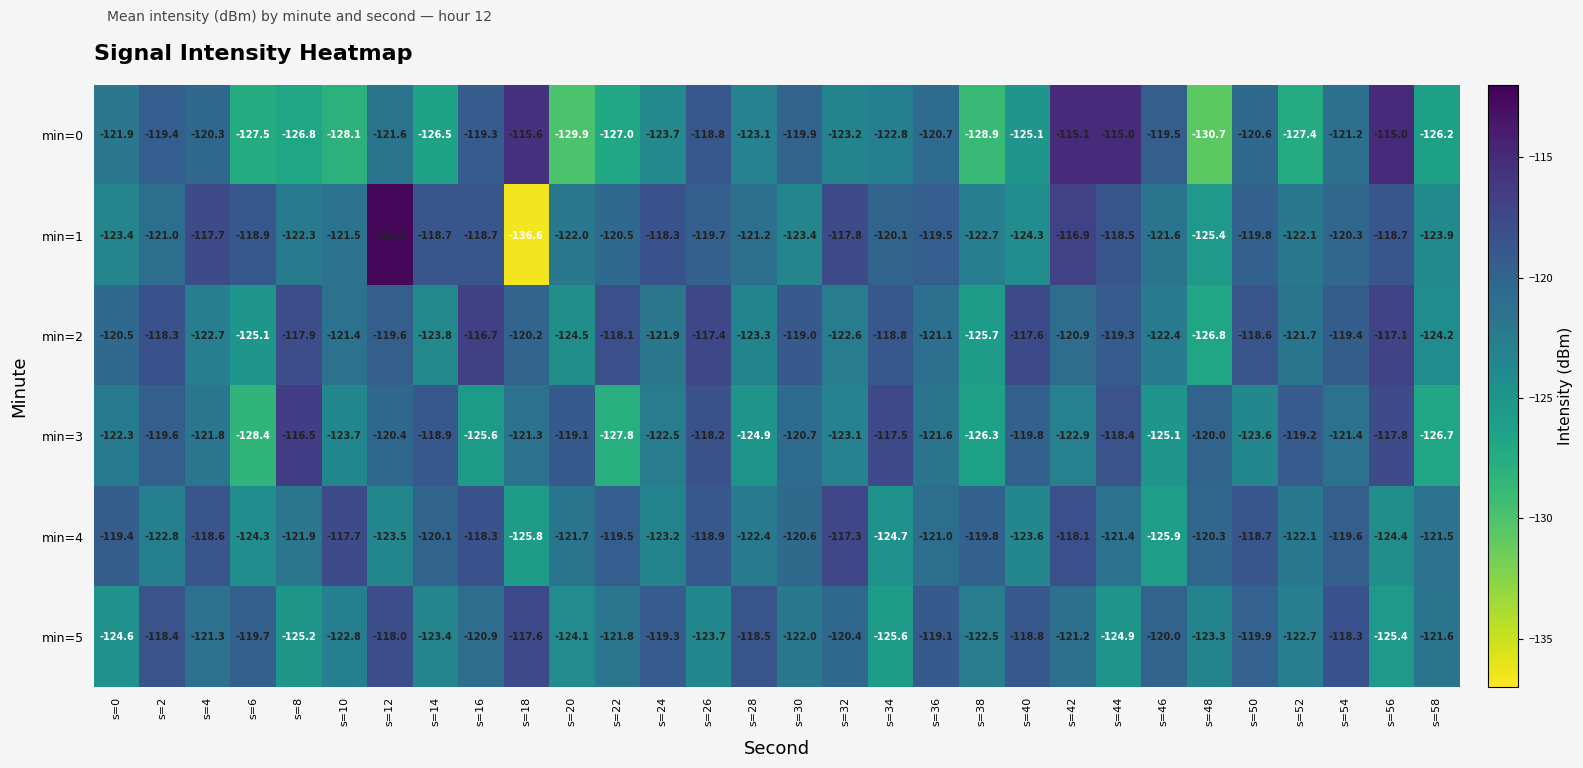

What is the difference between the highest and lowest values at s=12?

10.9